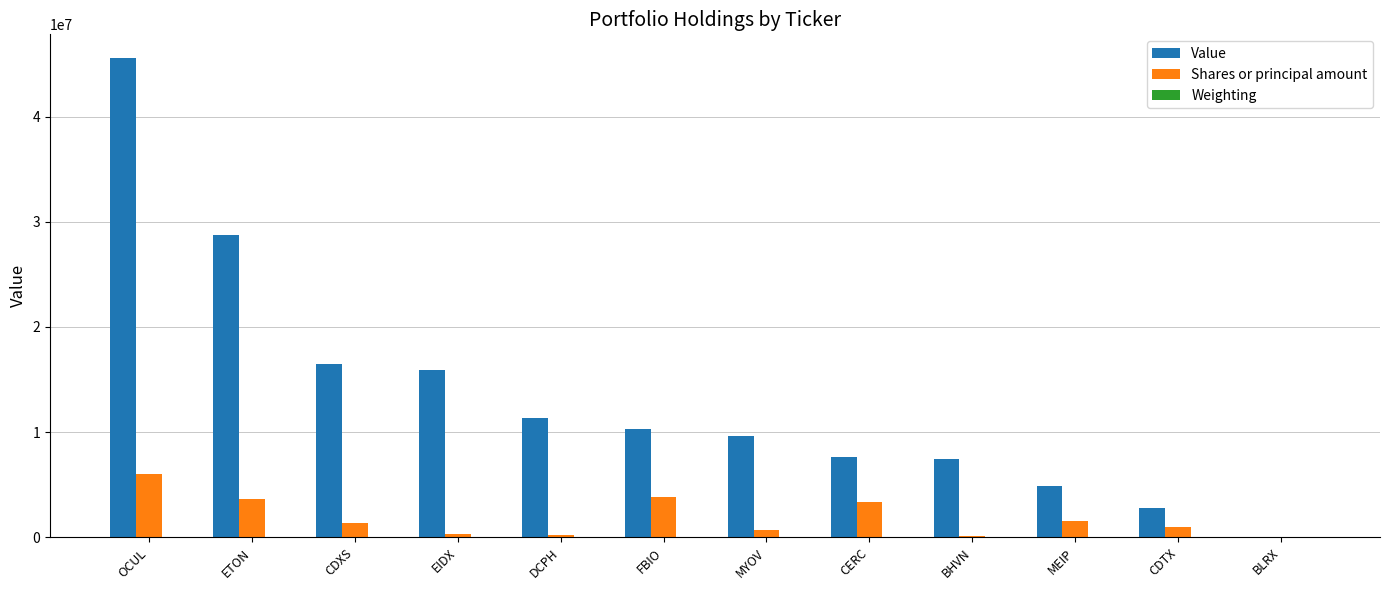

Is it true that Value equals 4855000.0 at MEIP?

True